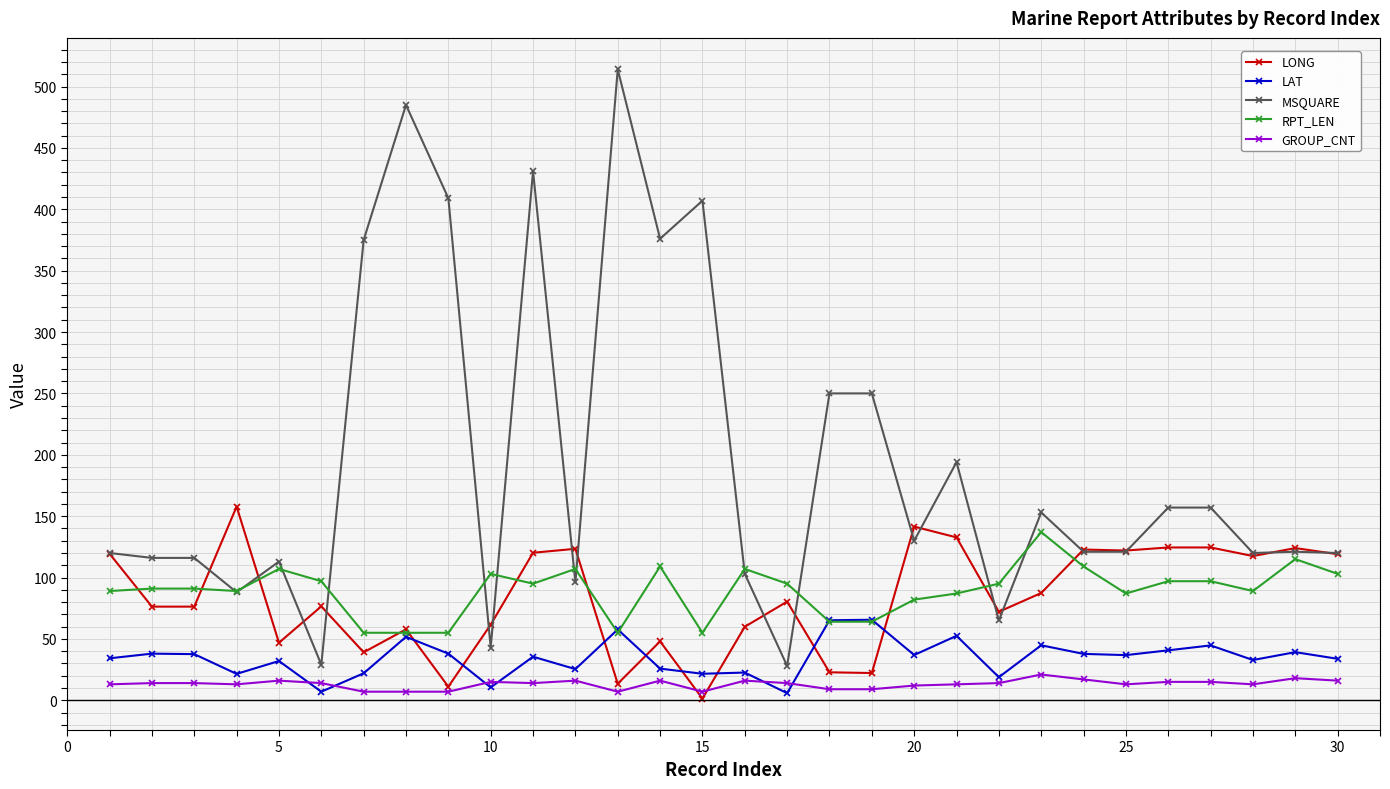

True or false: RPT_LEN and GROUP_CNT intersect in this chart.

False